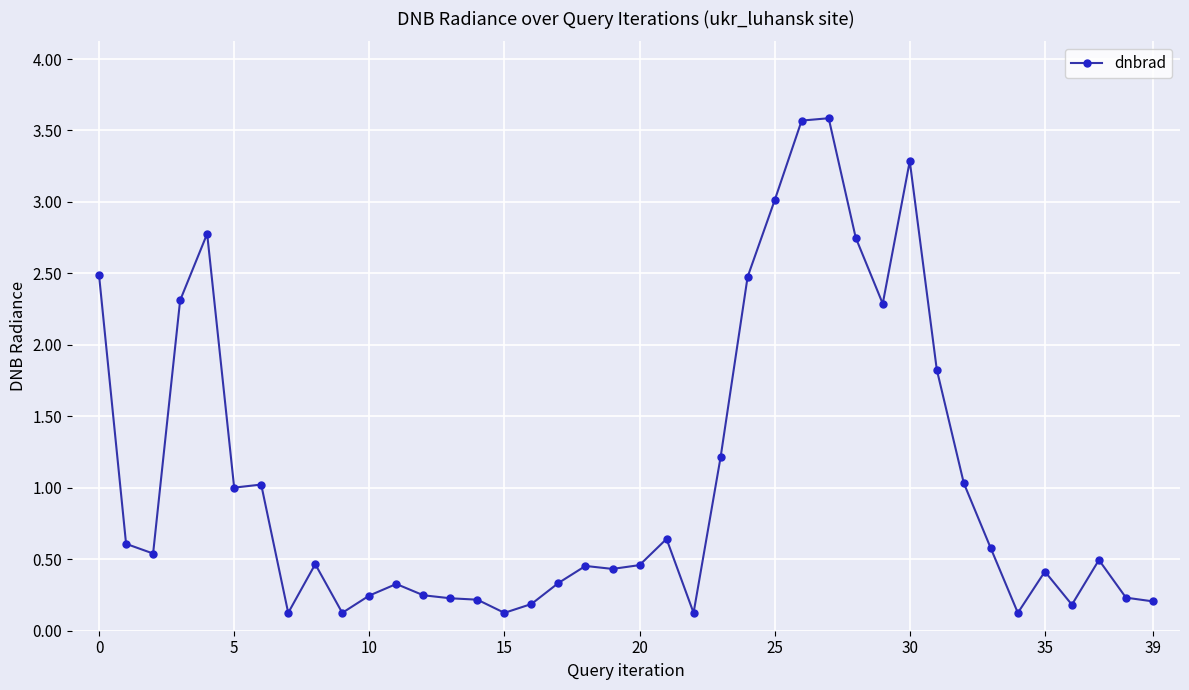

How many lines are shown in the chart?

1